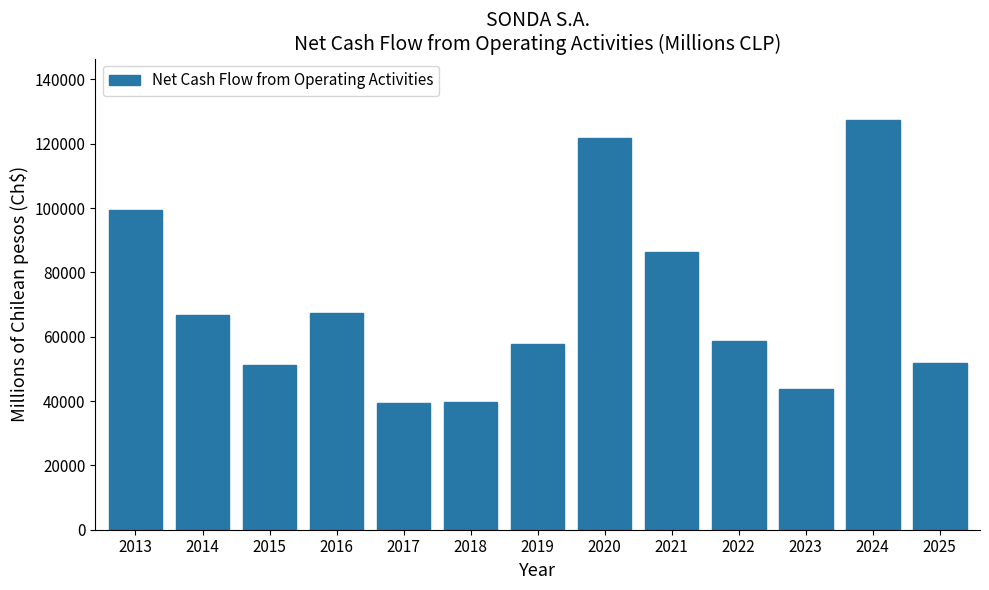

What is the minimum value shown in the chart?

39549.4